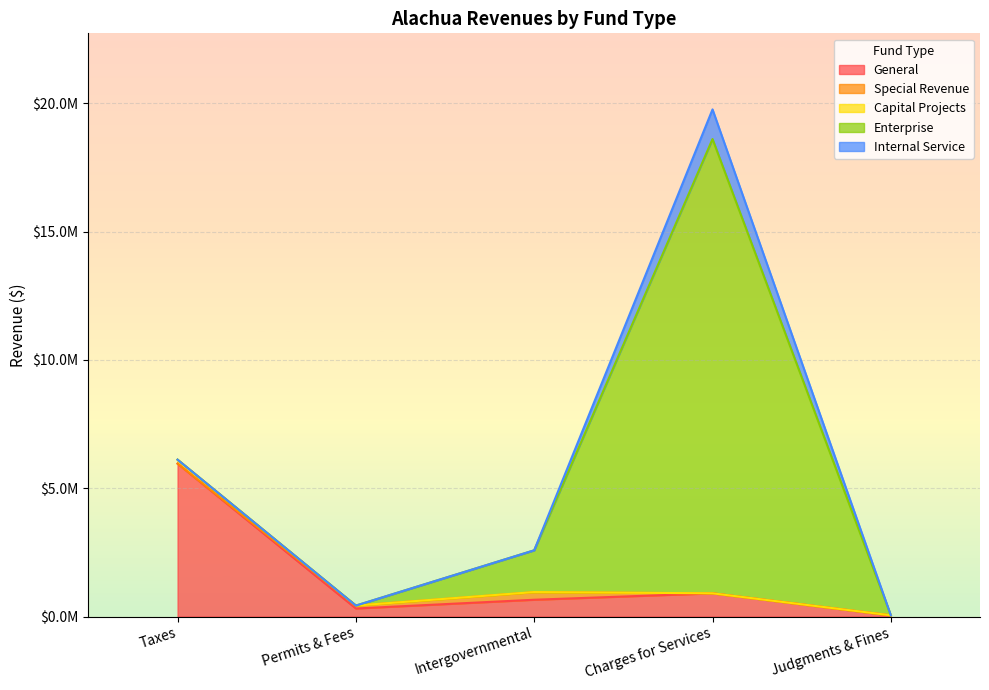

How many values in the General series are below 653739?

2